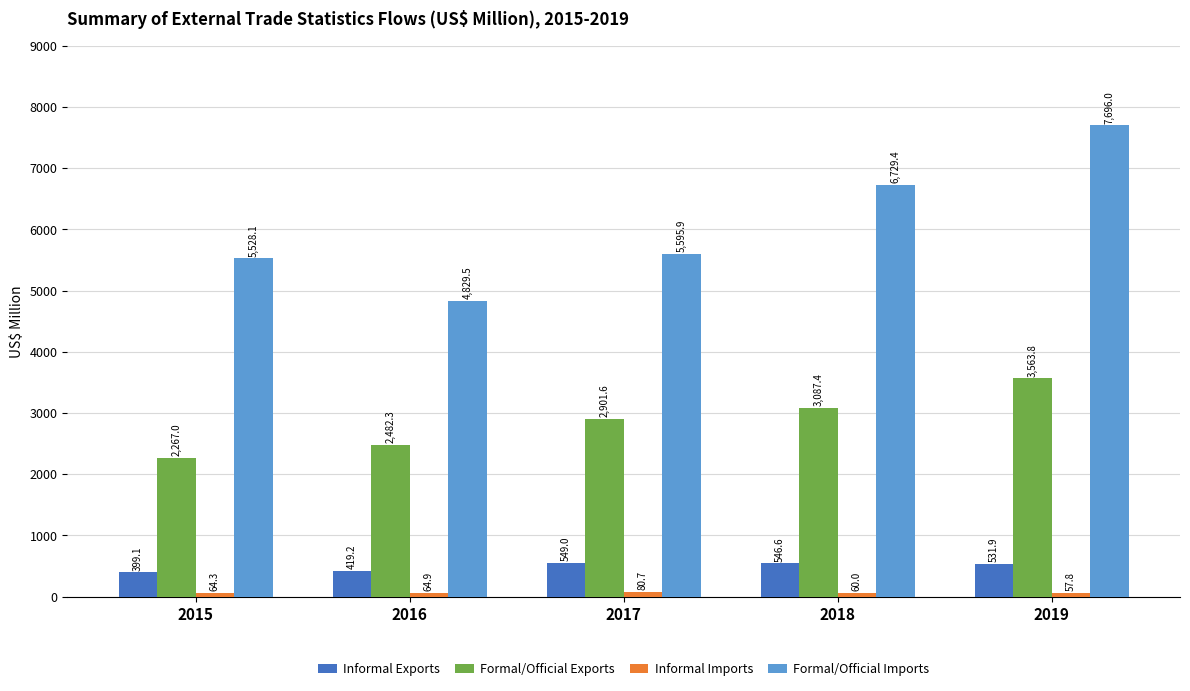

What is the average value of the Formal/Official Imports series?

6075.8